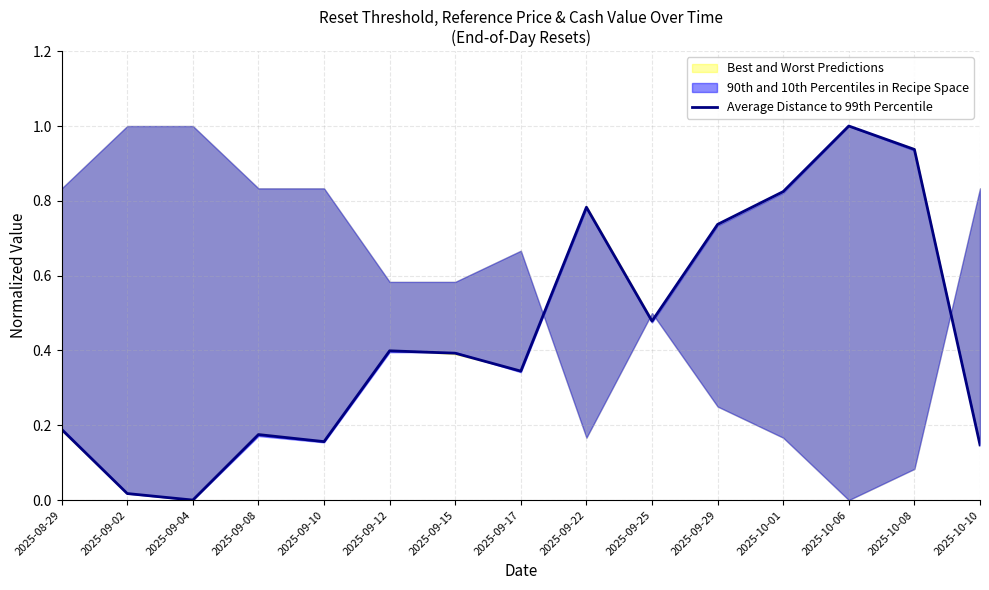

True or false: the data shows 0.5 at 2025-09-29.

False